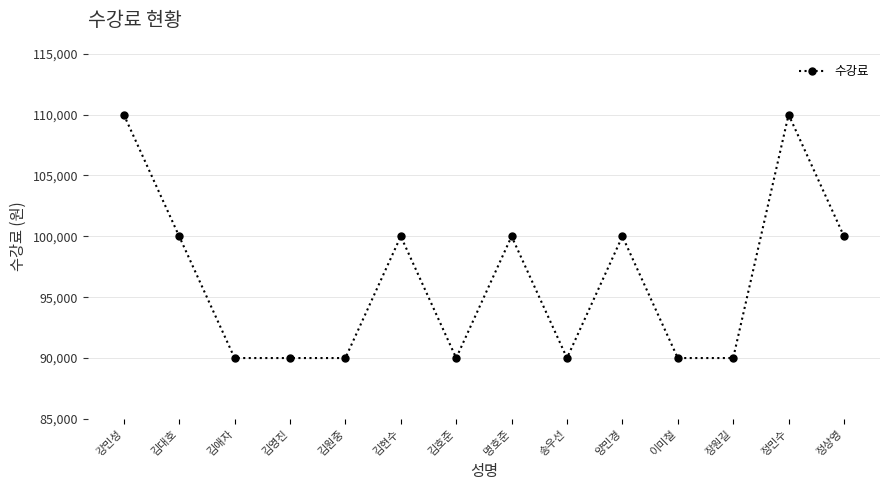

What is the label of the 13th point from the left?

정민수